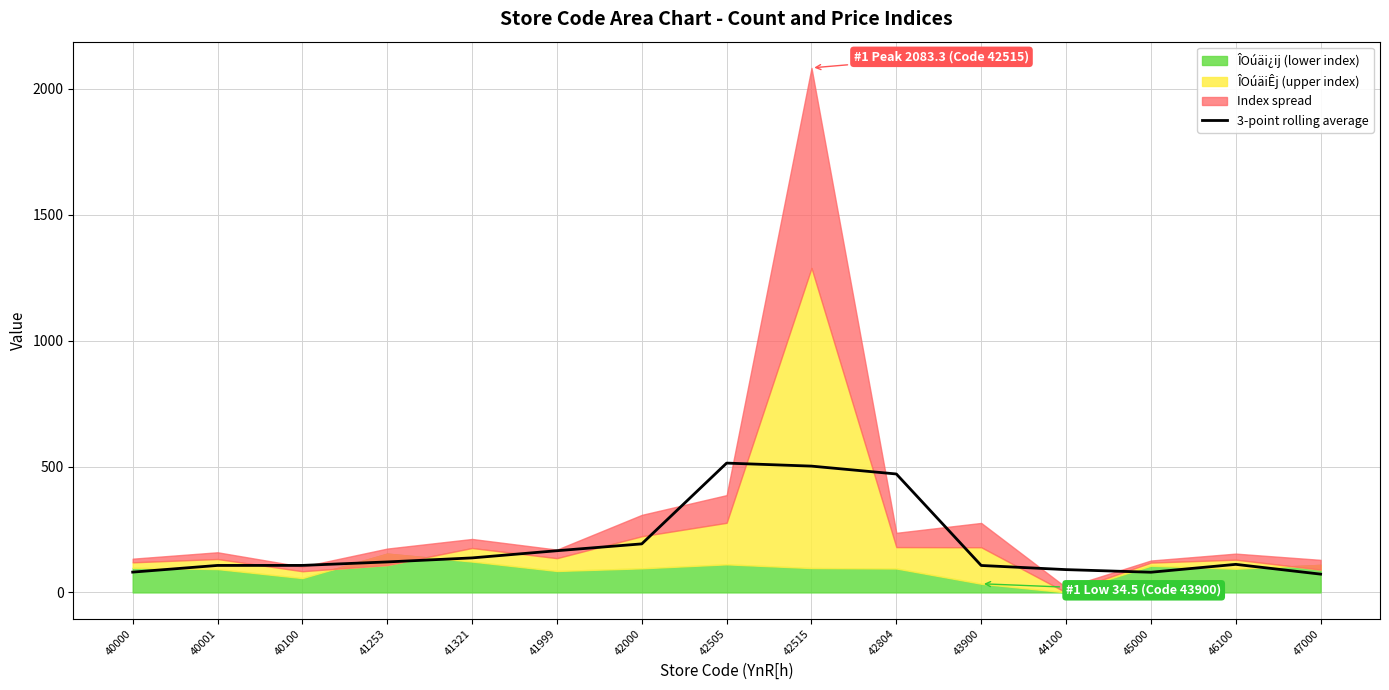

Reading left to right, what are all the values shown in this chart?

40000=80.7	40001=107.2	40100=107.3	41253=121.1	41321=137.1	41999=165.6	42000=192.8	42505=513.6	42515=501.6	42804=470.4	43900=107.0	44100=90.5	45000=80.2	46100=111.4	47000=72.6